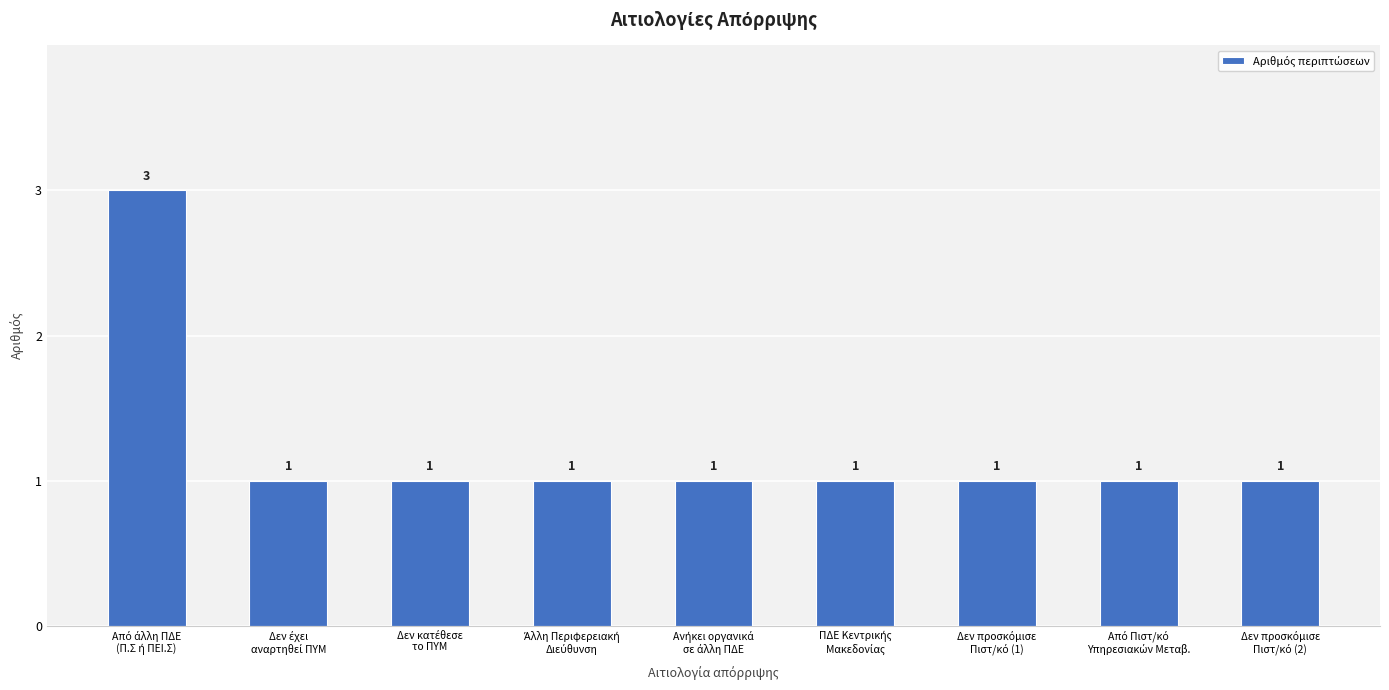

What is the maximum value shown in the chart?

3